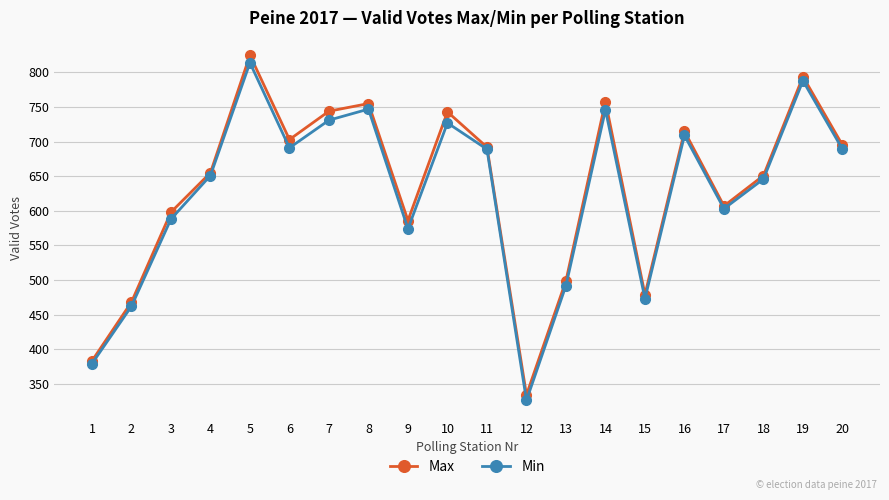

Which category has the highest value in the Max series?

5